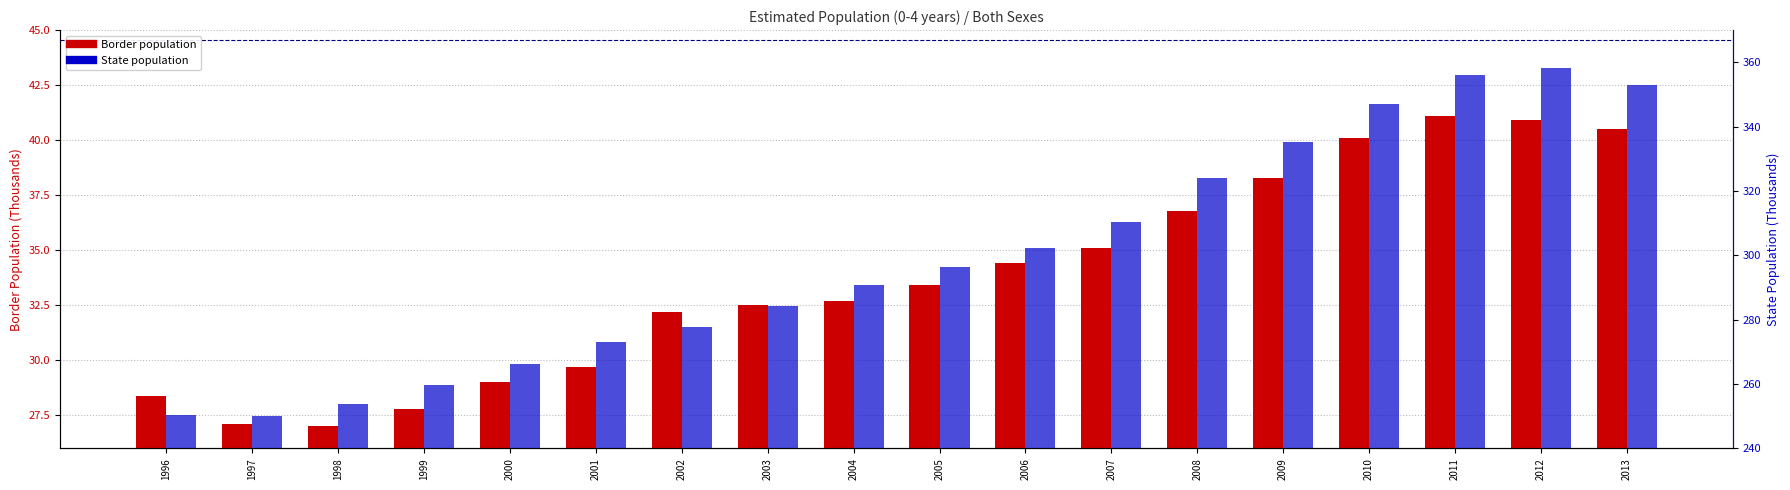

How many values in the Border series exceed 33?

9